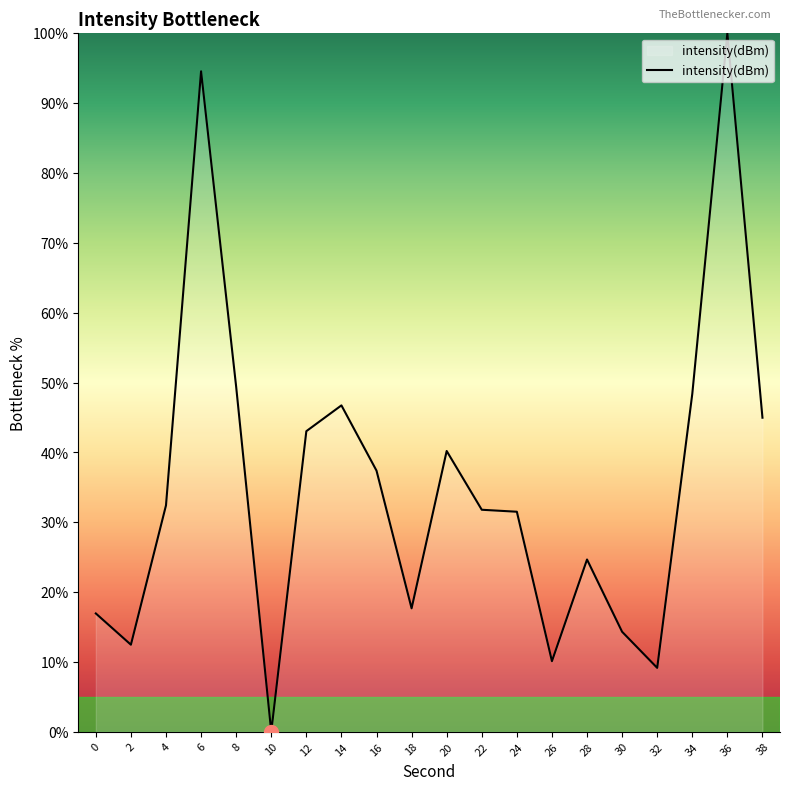

Which has a higher value, 34 or 26?

34